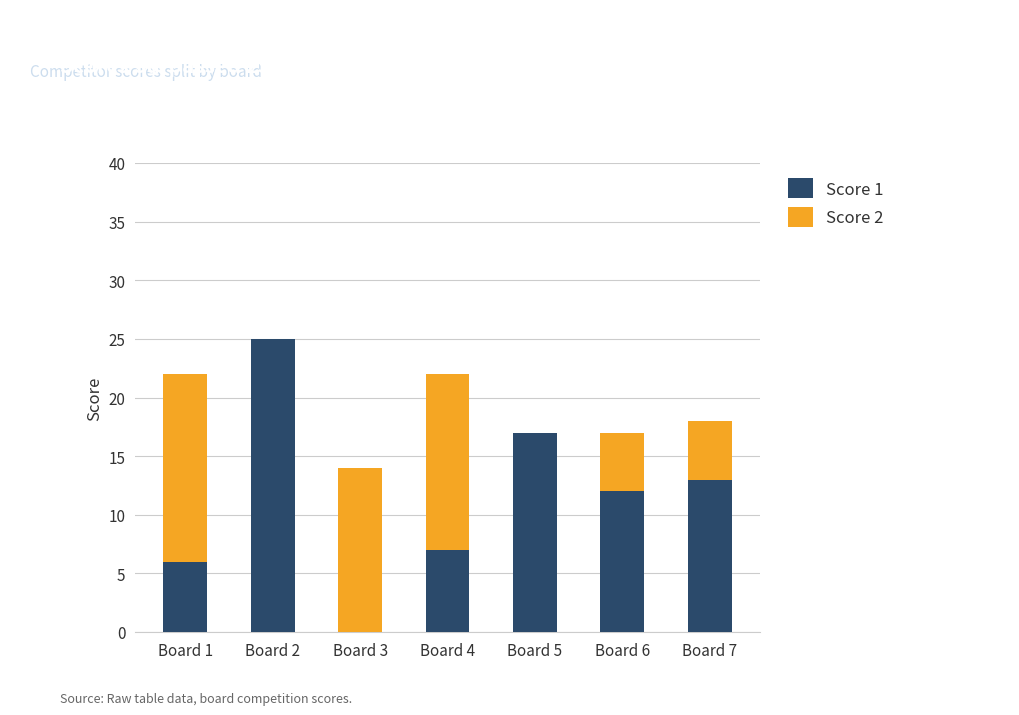

Is it true that Score 1 equals 3 at Board 1?

False